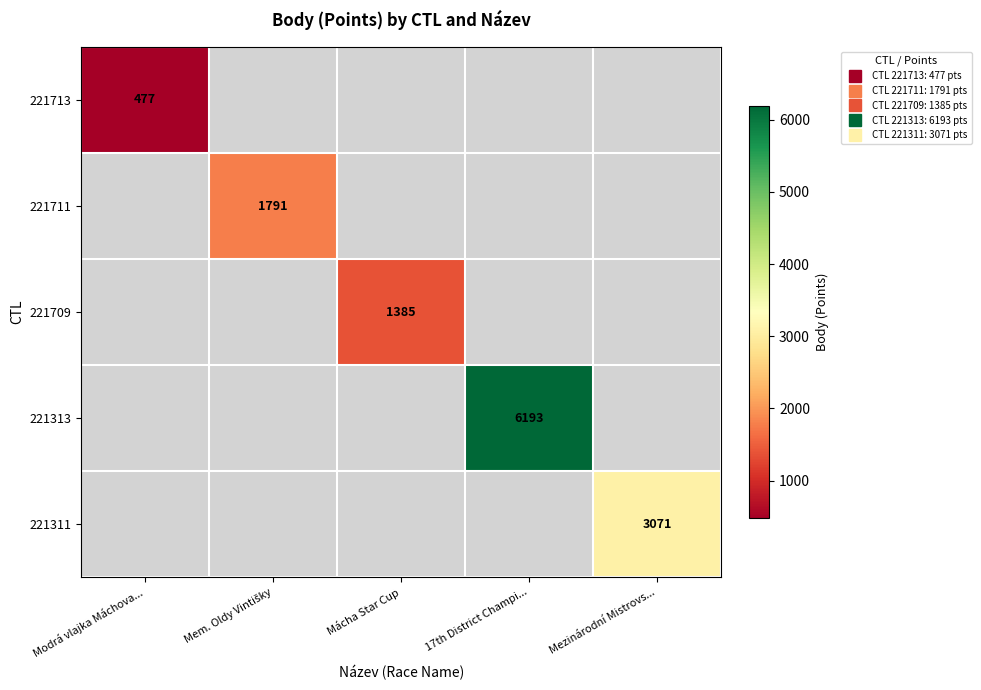

Rank the series by their maximum value, from lowest to highest.

221713, 221709, 221711, 221311, 221313